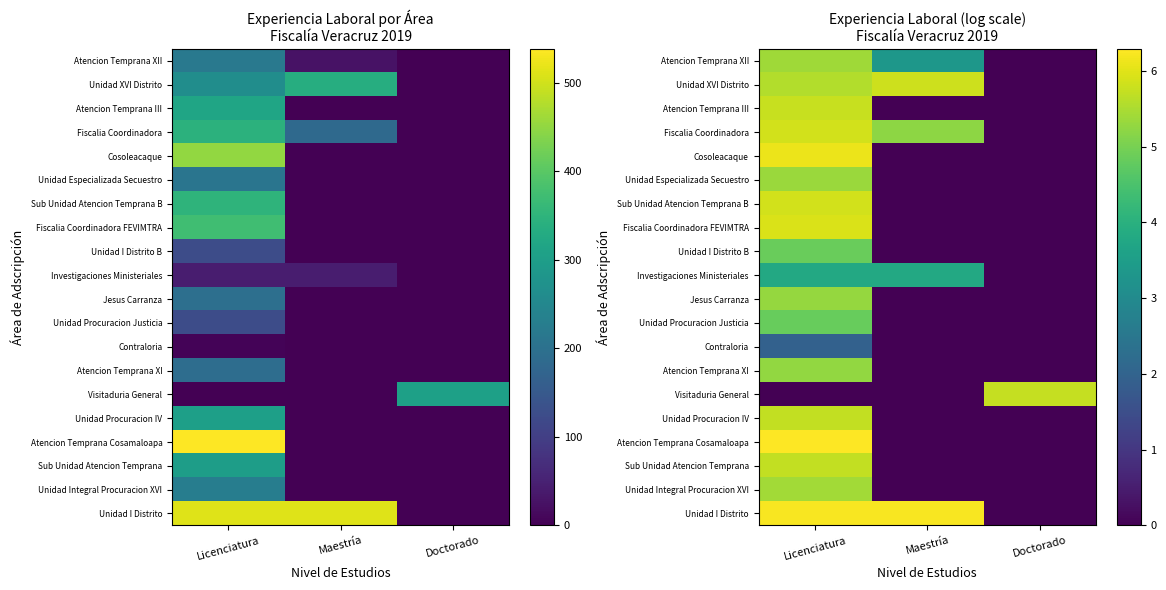

What is the difference between the Unidad Procuracion Justicia values at Licenciatura and Maestría?

4.8